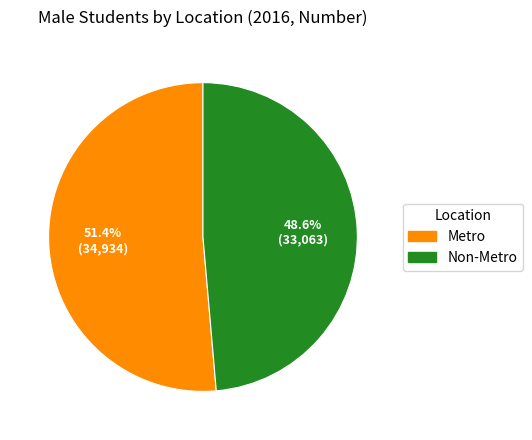

To the nearest percent, what is the combined percentage of Non-Metro and Metro?

100%